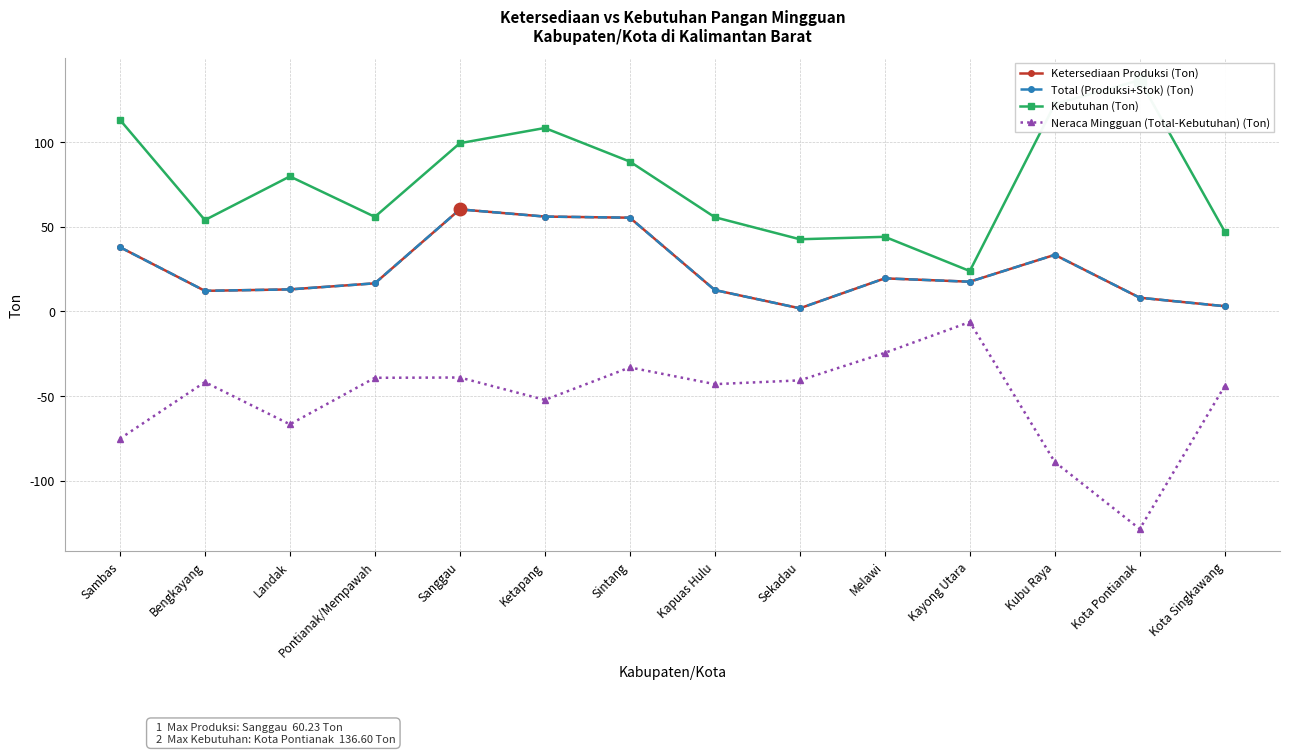

What are all the series names shown in the legend?

Ketersediaan Produksi (Ton), Total (Produksi+Stok) (Ton), Kebutuhan (Ton), Neraca Mingguan (Total-Kebutuhan) (Ton)